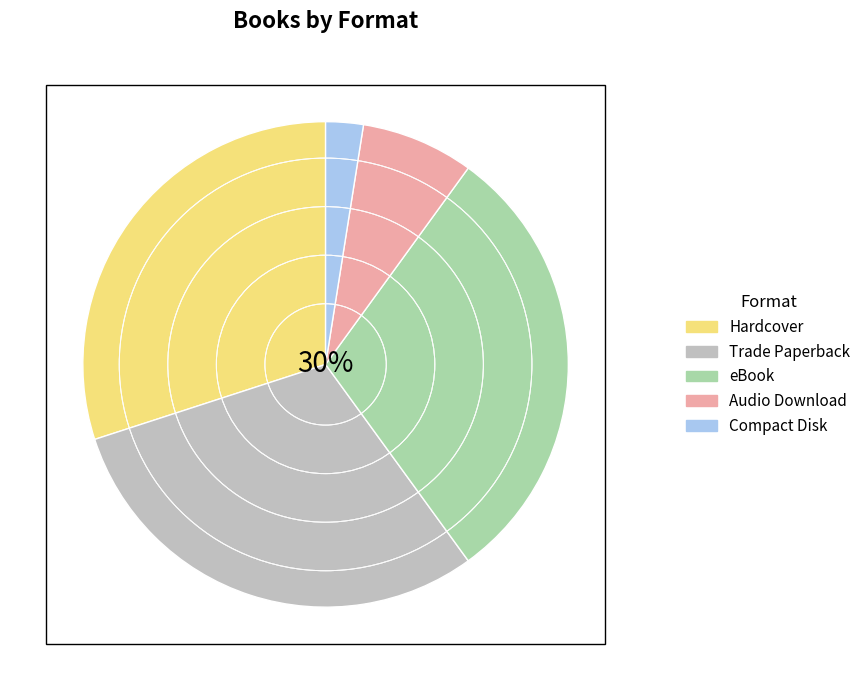

What is the smallest slice in the pie chart?

Compact Disk